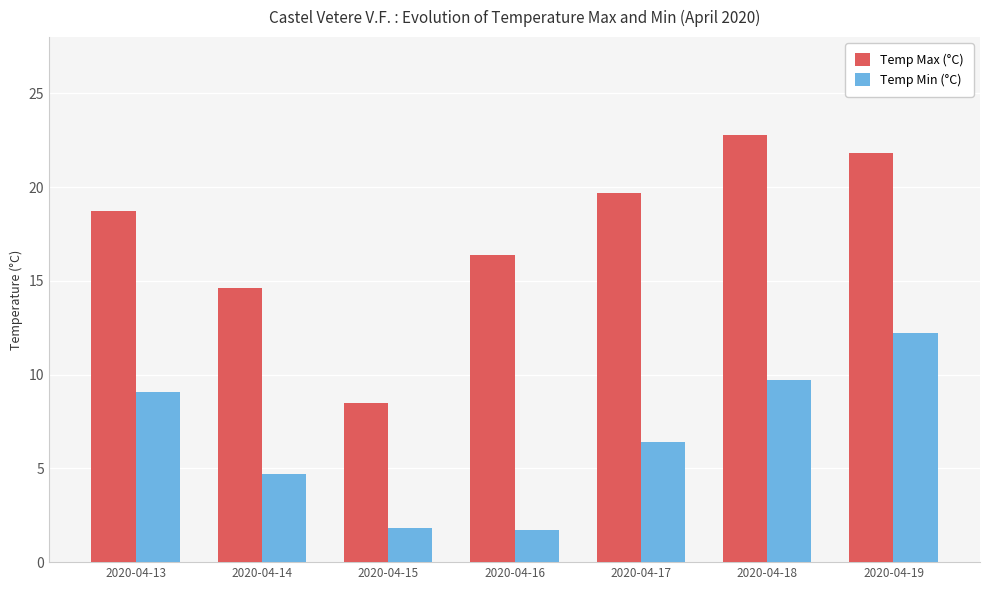

What is the greatest value displayed?

22.8